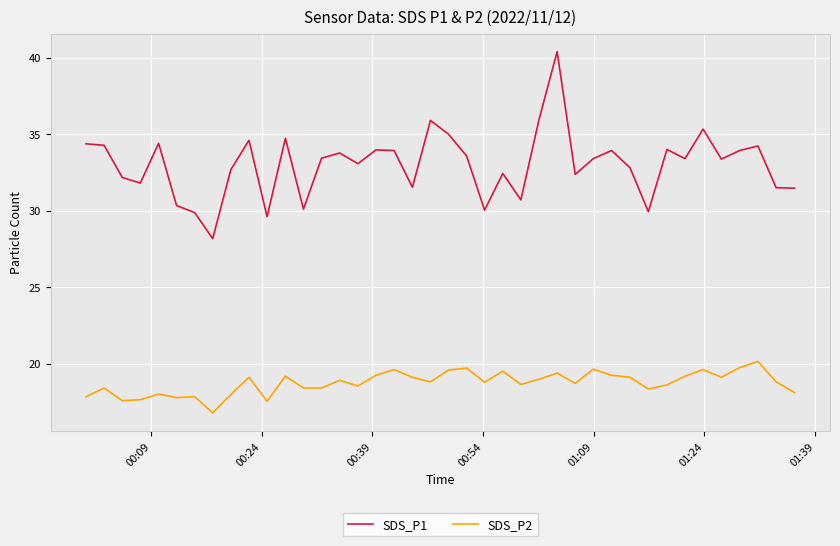

What are all the series names shown in the legend?

SDS_P1, SDS_P2